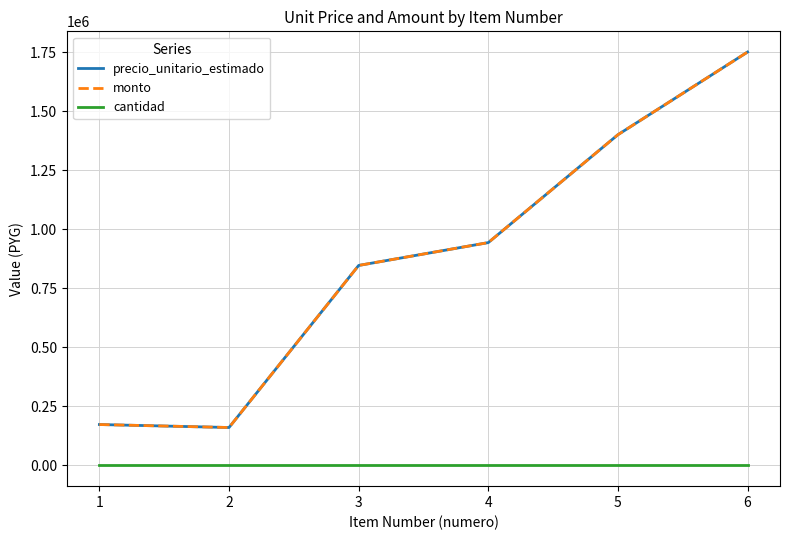

Is this an area chart (filled region under the line)?

No